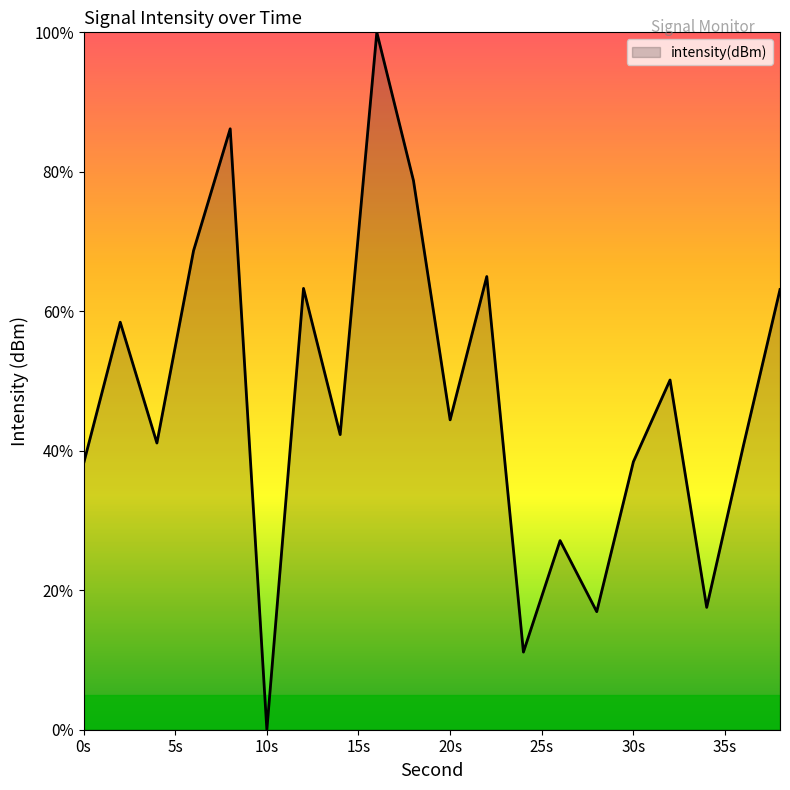

What is the sum of all values?

951.4